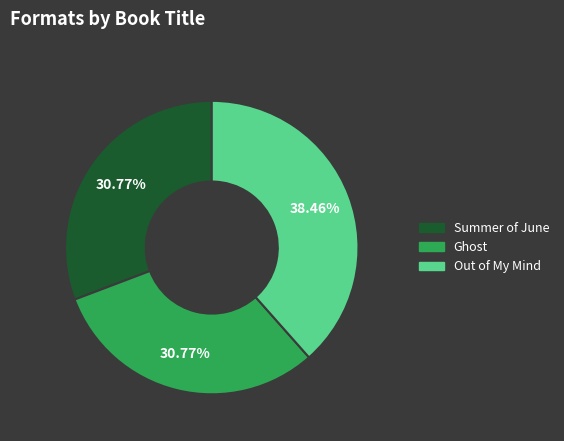

Is Summer of June the majority of the pie?

No